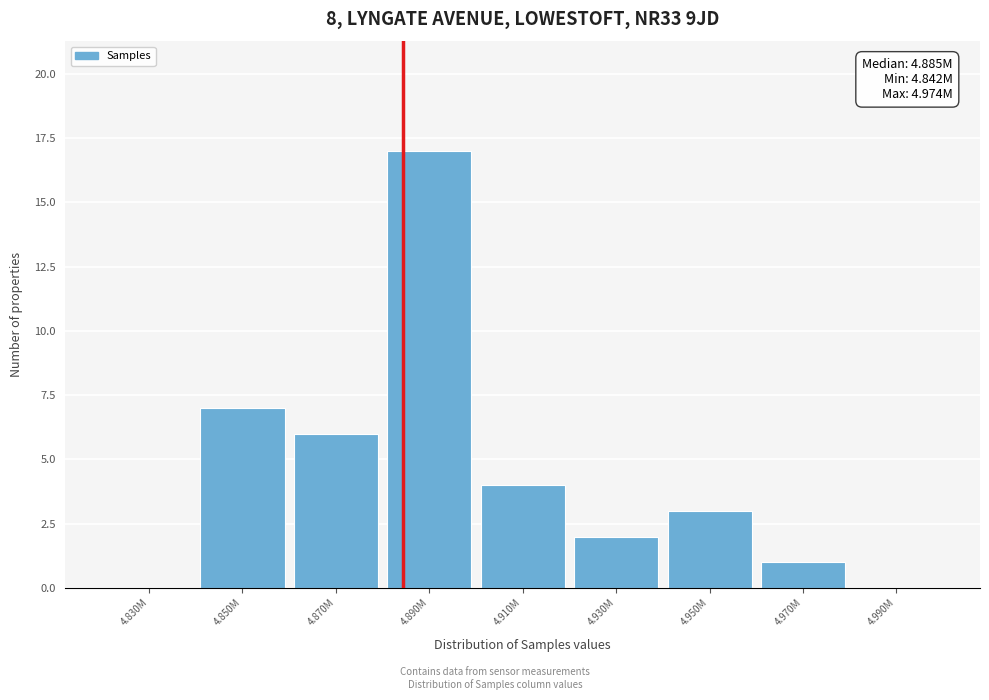

Reading left to right, what are all the values shown in this chart?

4.830M=0	4.850M=7	4.870M=6	4.890M=17	4.910M=4	4.930M=2	4.950M=3	4.970M=1	4.990M=0